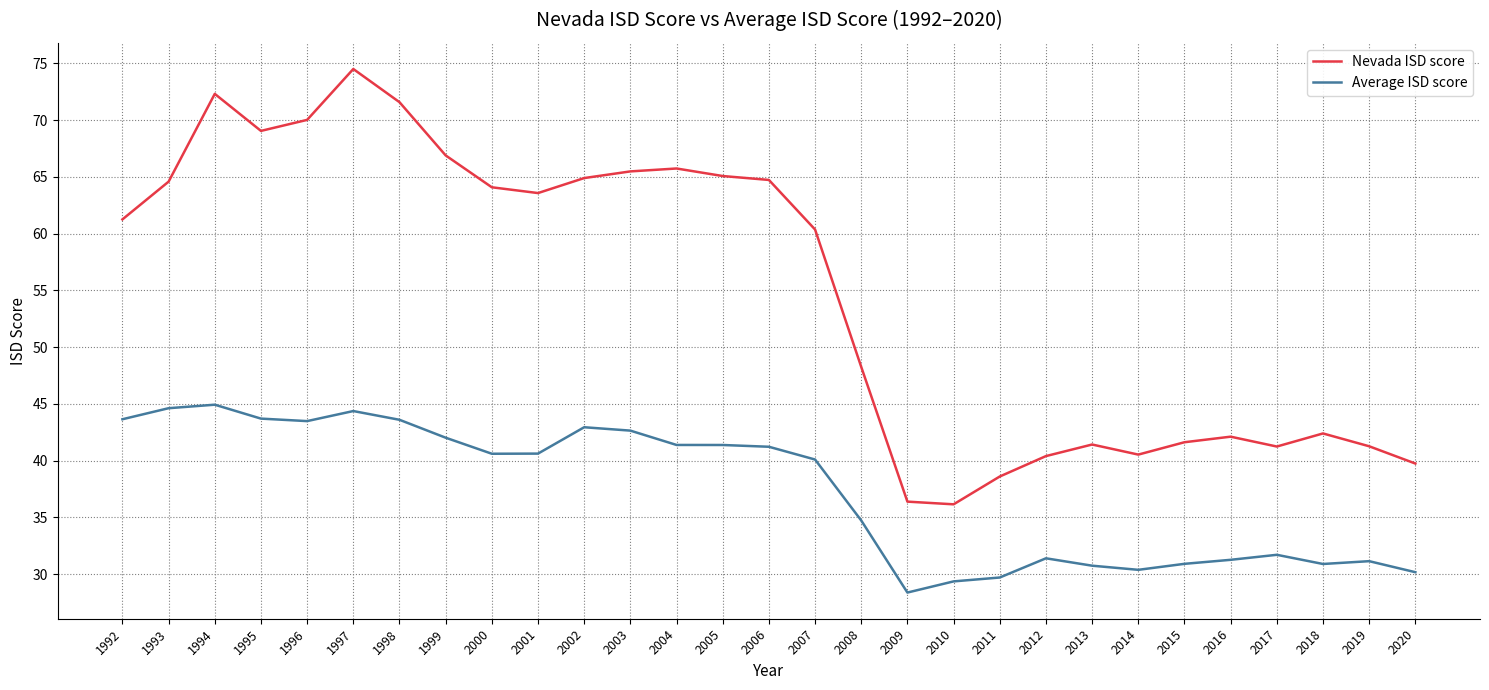

True or false: Average ISD score and Nevada ISD score intersect in this chart.

False